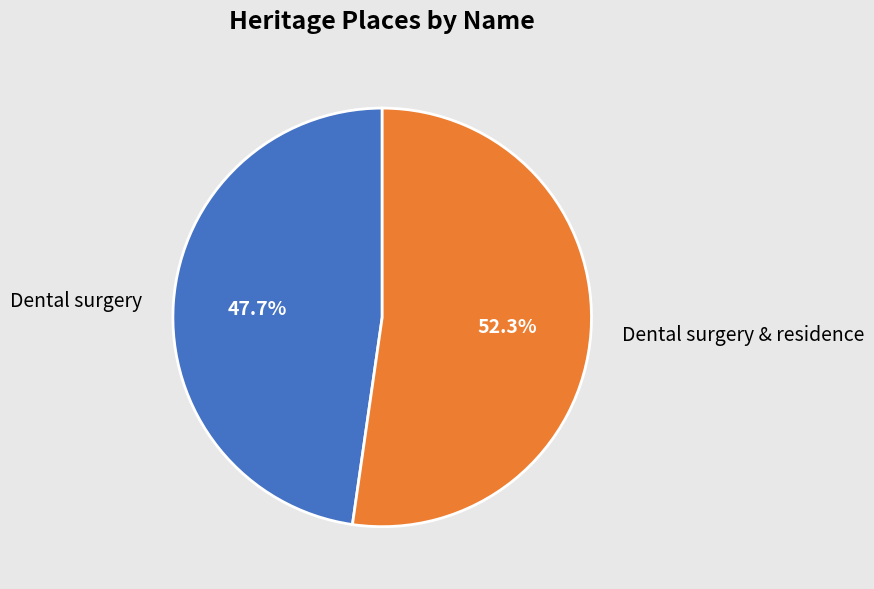

Is it true that Dental surgery & residence is 52% of the pie?

True